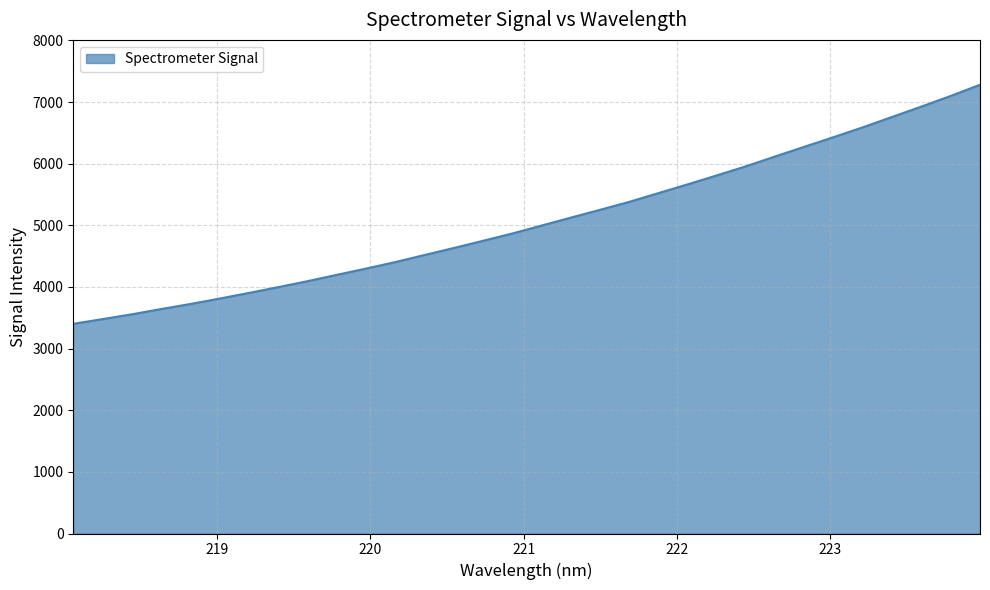

What is the minimum value shown in the chart?

3402.1